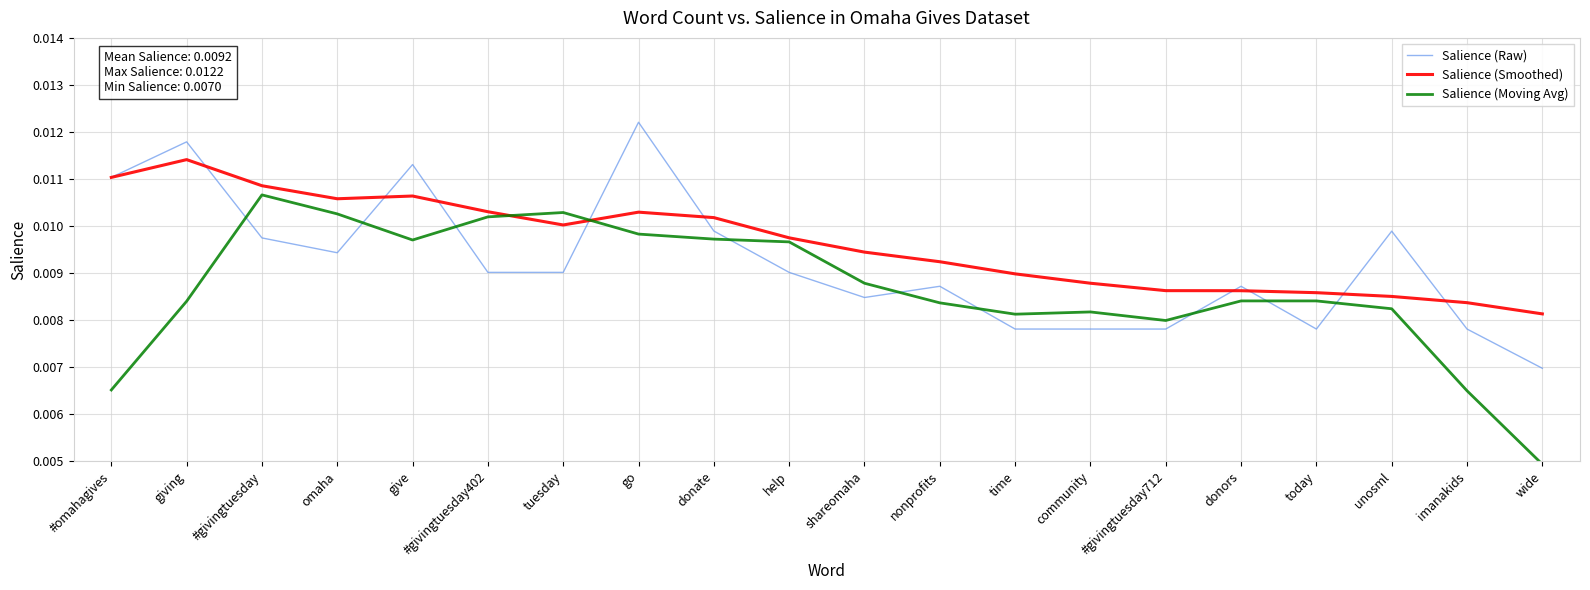

Which category has the highest value across all series?

go